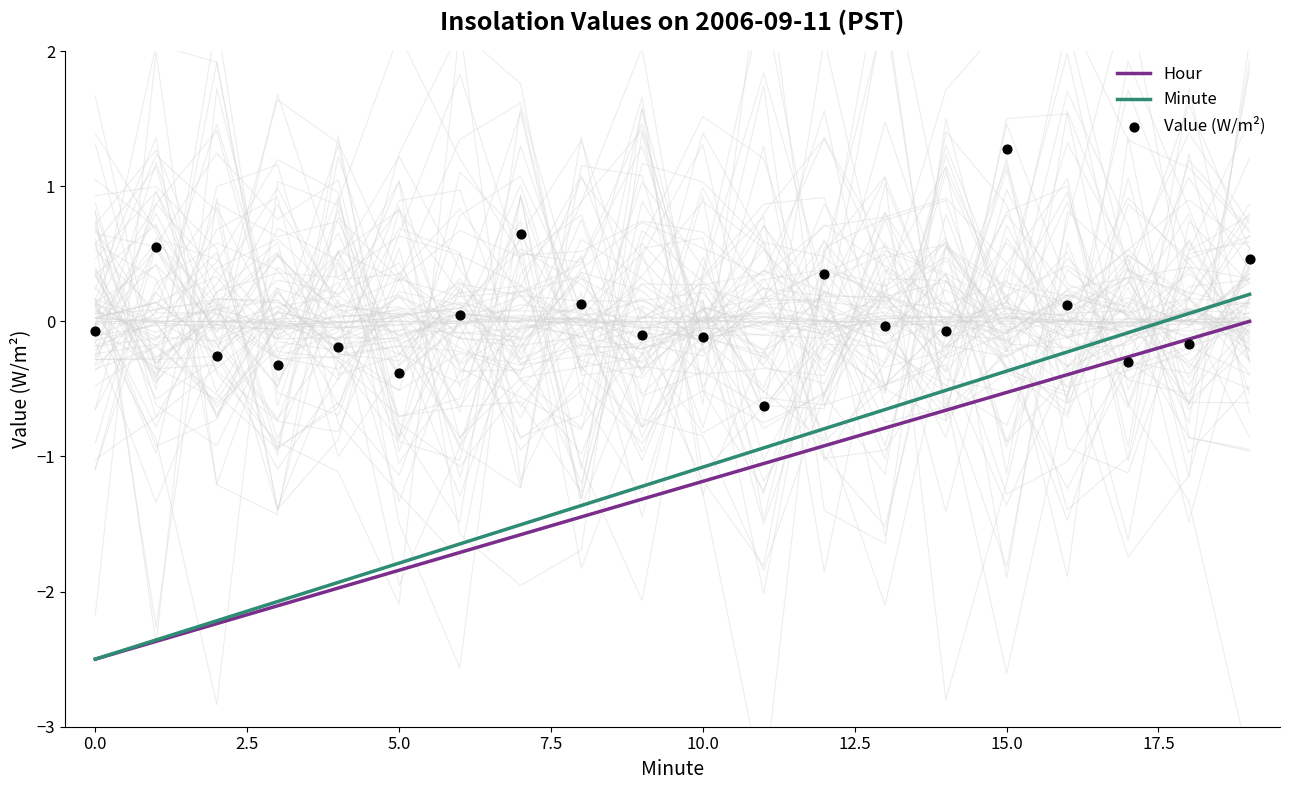

At which category is the sum across all series the highest?

19